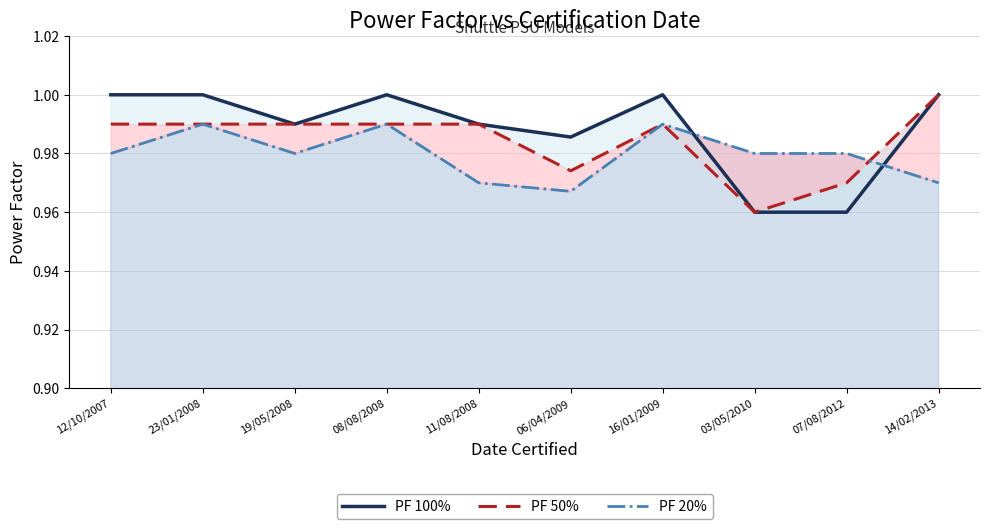

True or false: PF 50% and PF 100% cross at least once.

False